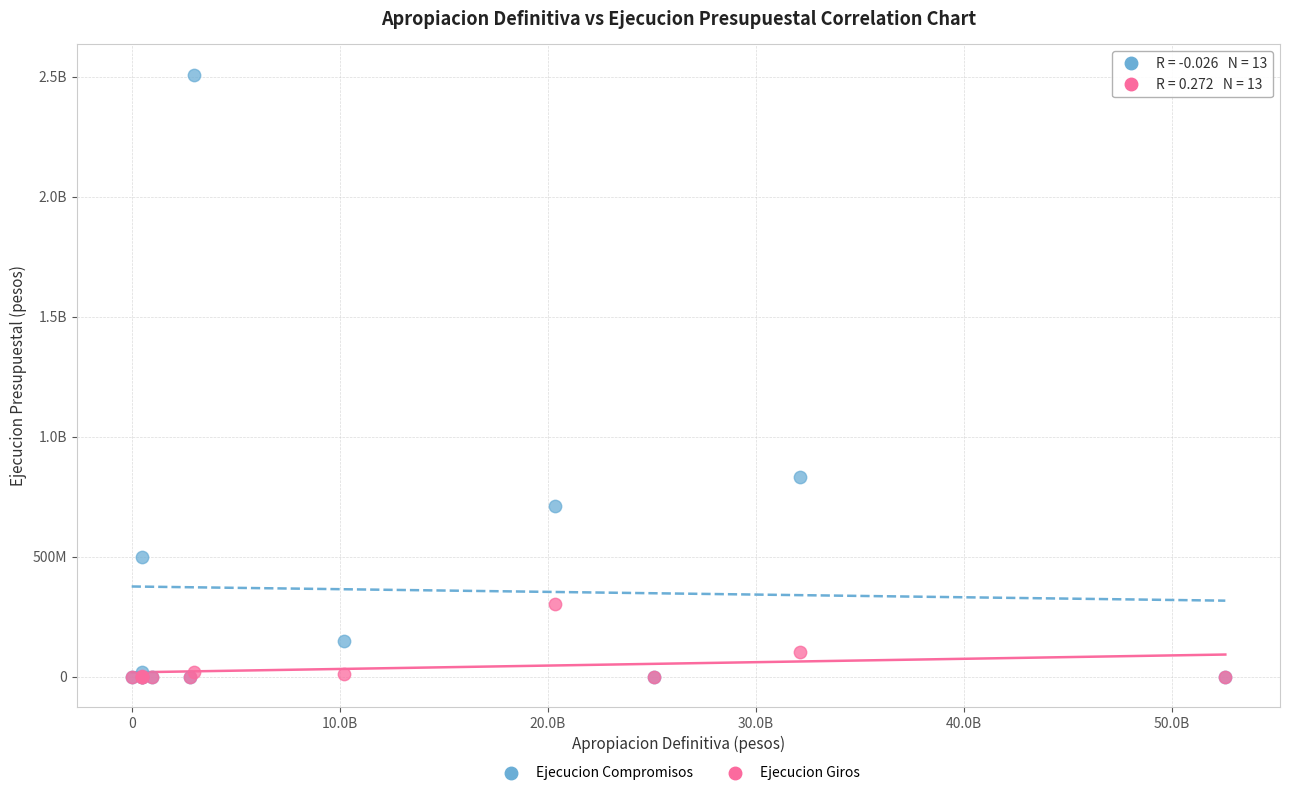

What are all the series names shown in the legend?

Ejecucion Compromisos, Ejecucion Giros